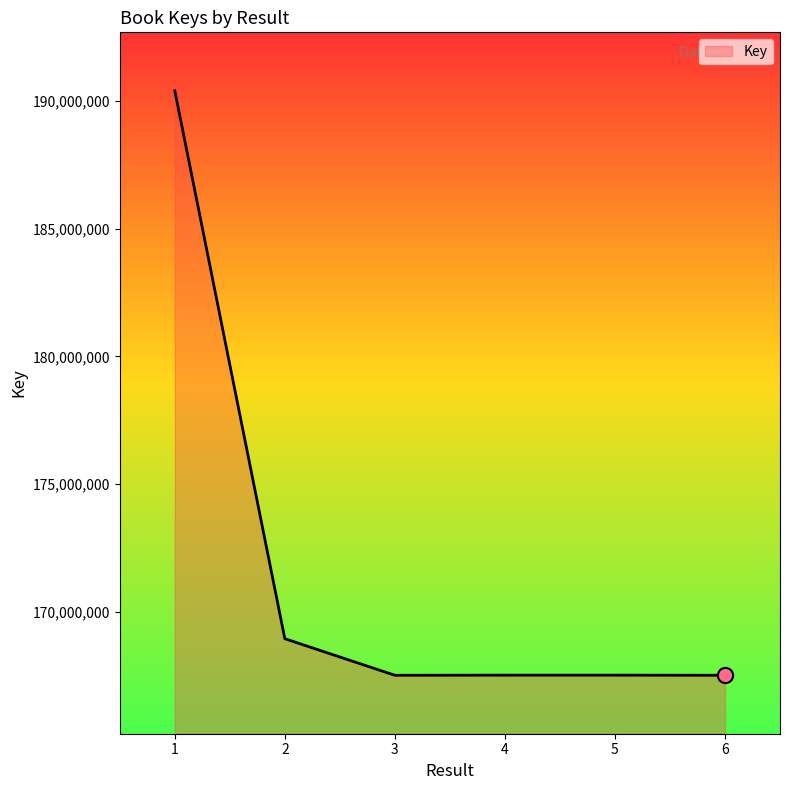

What is the change in value from 1 to 5?

-22901443